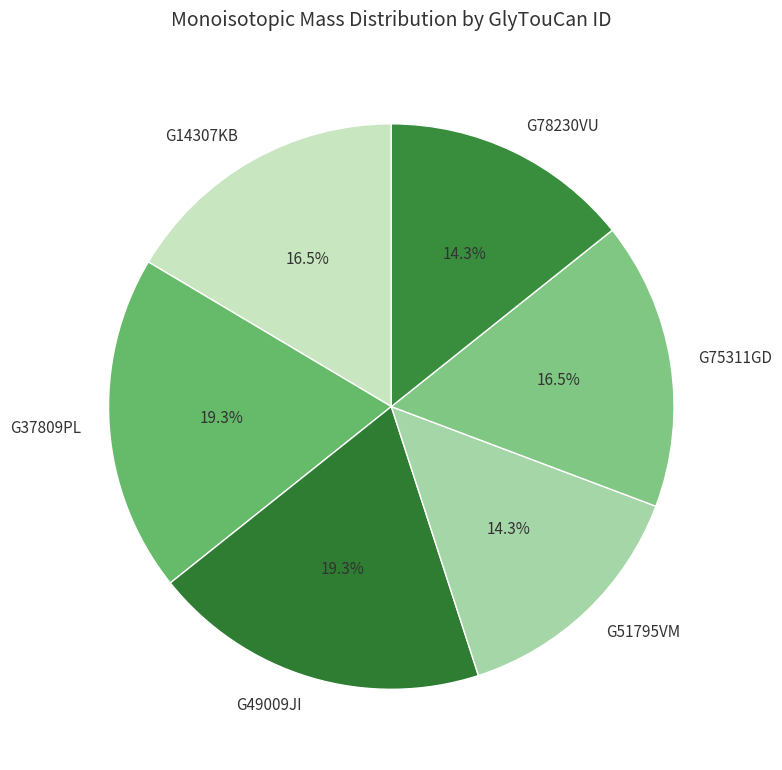

How much of the chart is everything except G37809PL?

80.7%